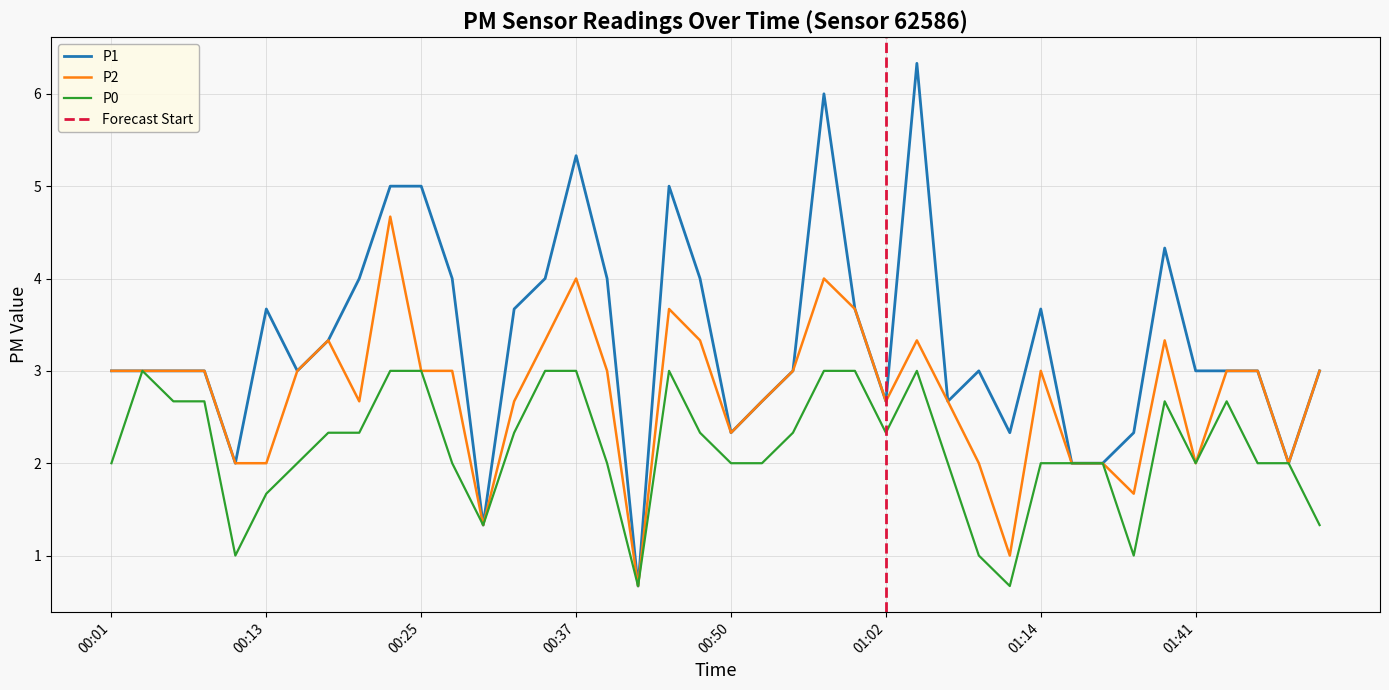

What is the label of the 4th point from the right?

01:44